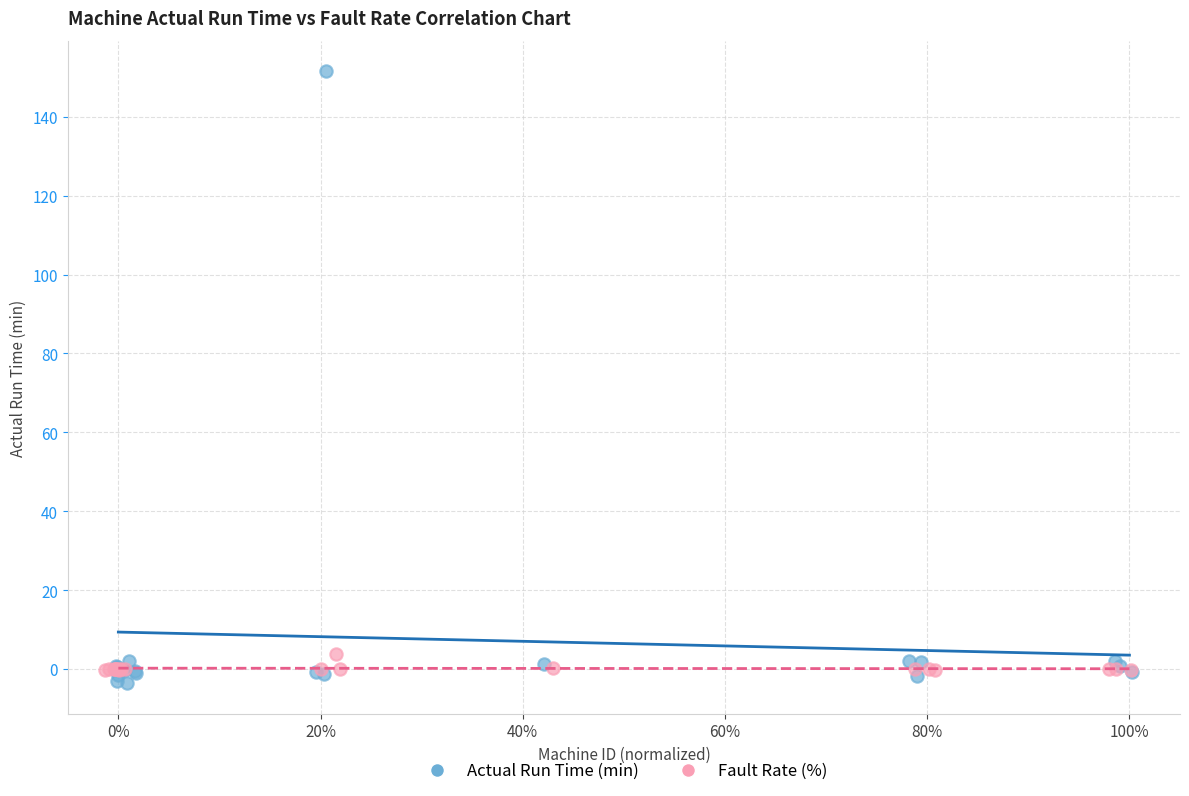

Which series has the largest Y range (max minus min)?

Actual Run Time (min)